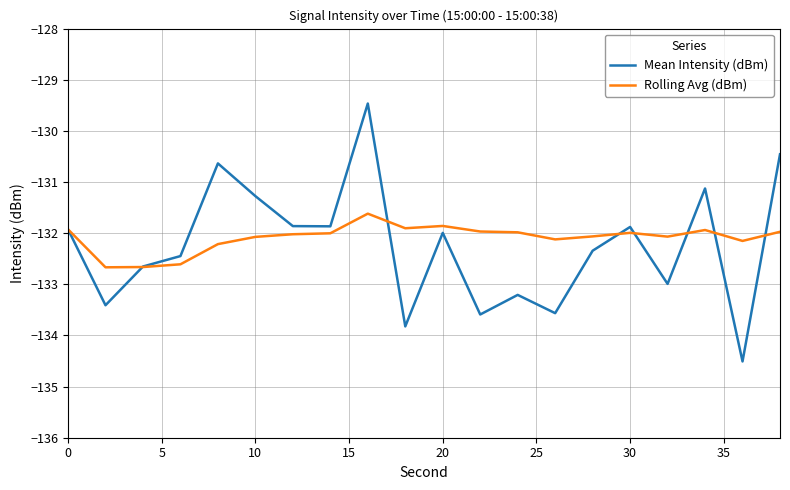

What is the smallest value displayed?

-134.5